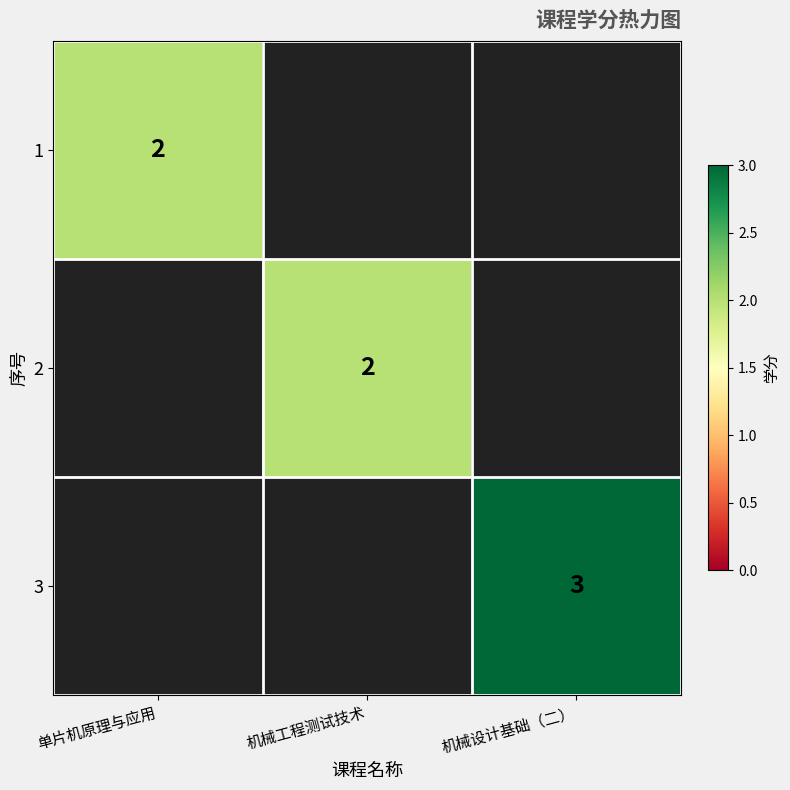

Is it true that 3 equals 1 at 机械设计基础（二）?

False